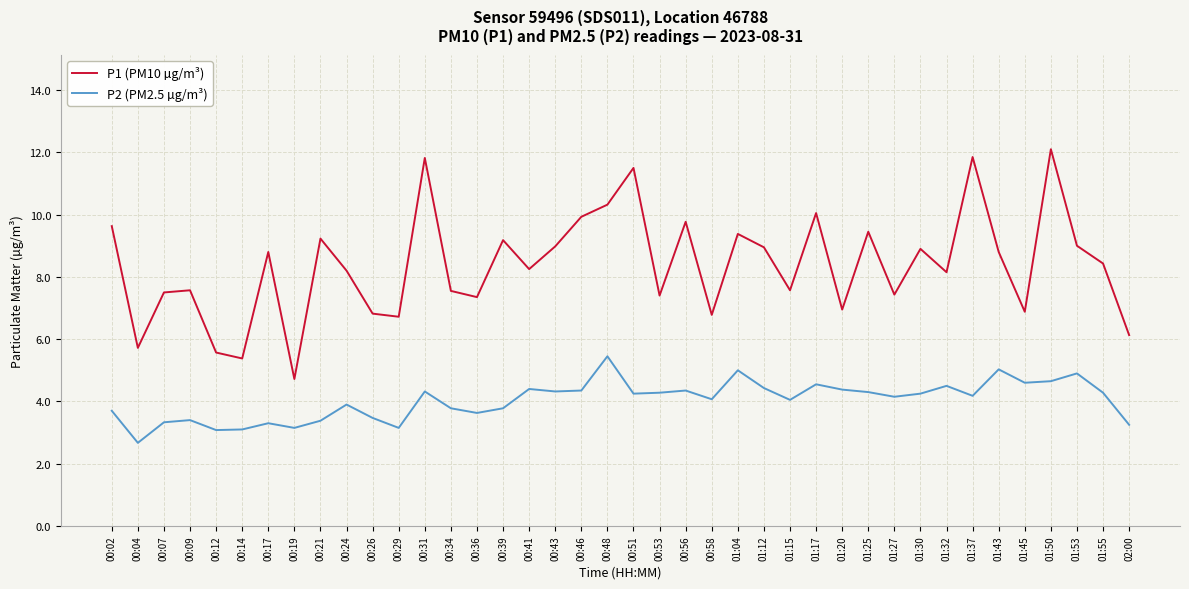

The P2 (PM2.5 µg/m³) series shows 4.2 at 01:30. True or false?

True